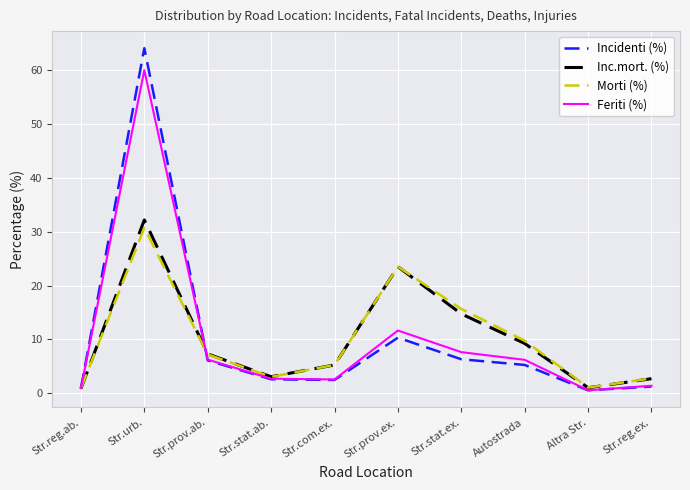

What position from the left is Str.prov.ex.?

6